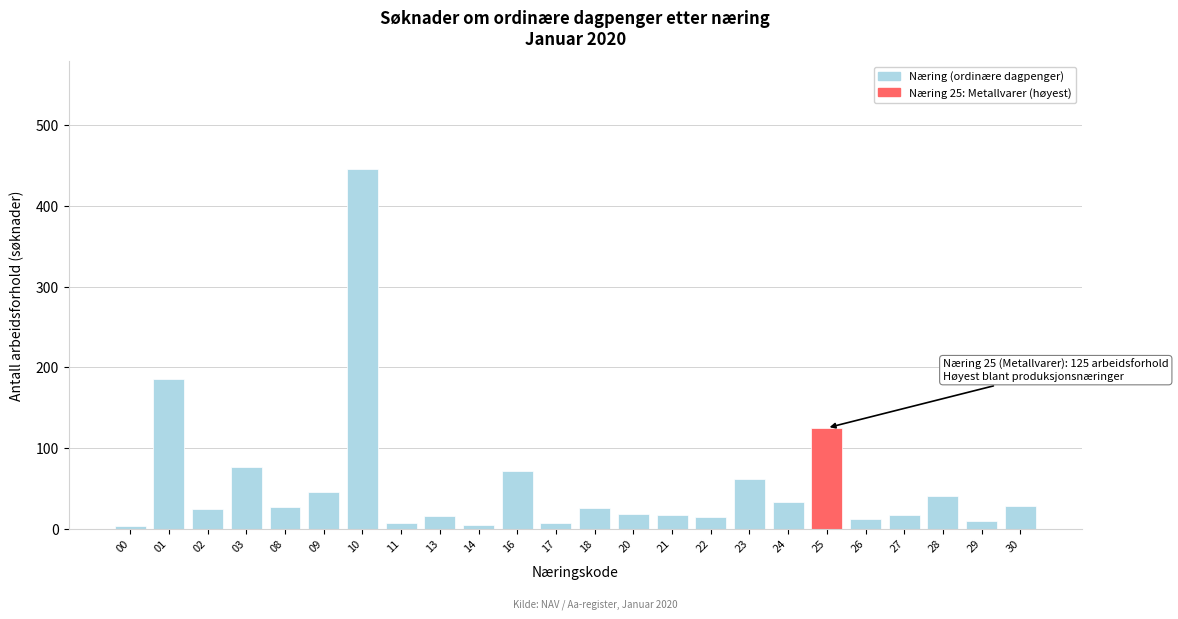

What is the greatest value displayed?

446